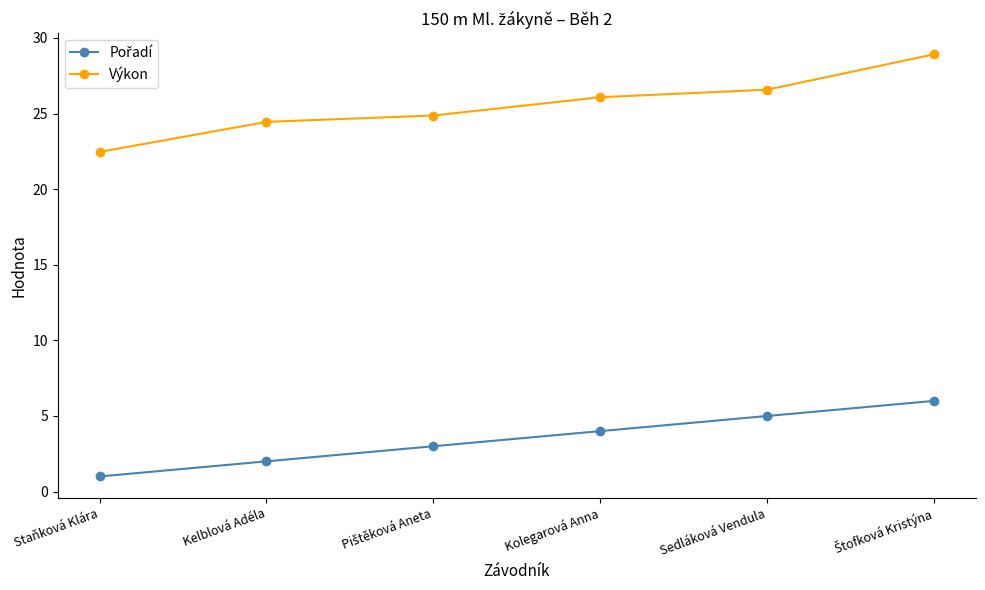

How many values in the Výkon series exceed 26?

3